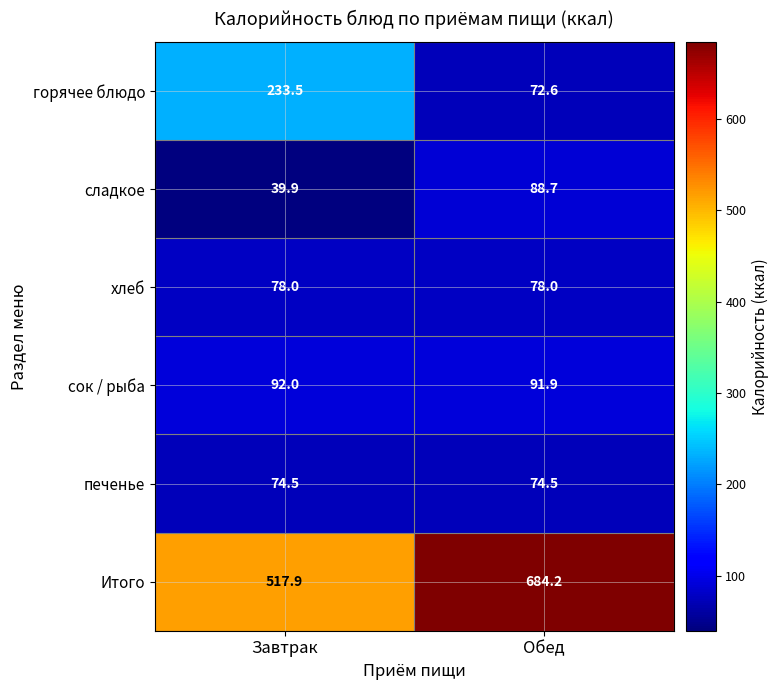

Is it true that хлеб equals 18.2 at Завтрак?

False